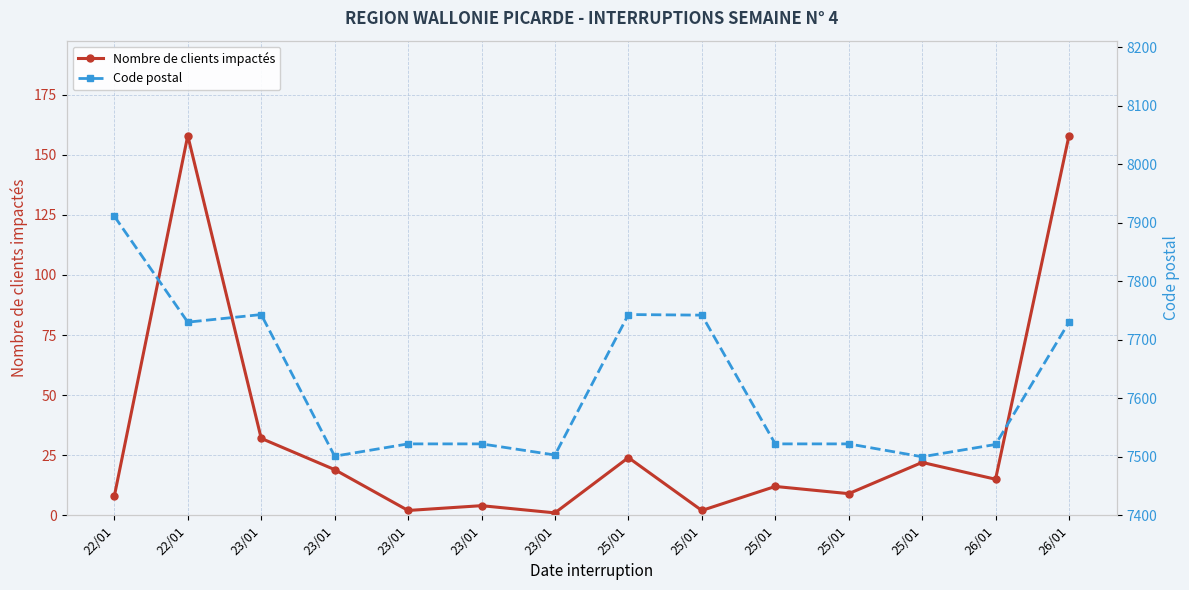

True or false: Nombre de clients impactés has a value of 1 at 23/01.

True